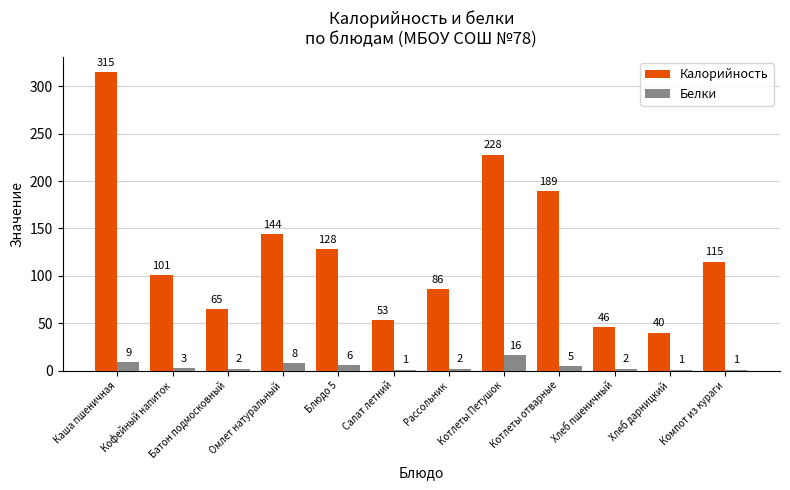

The Белки series shows 1 at Салат летний. True or false?

True